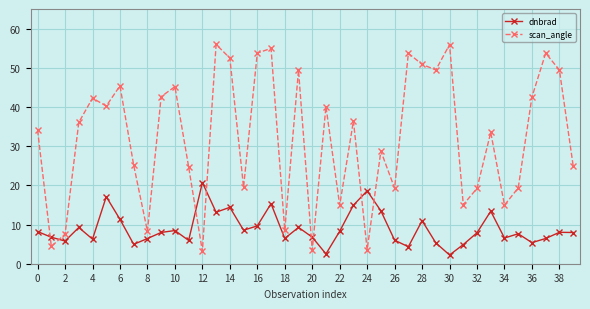

What is the maximum value shown in the chart?

56.0